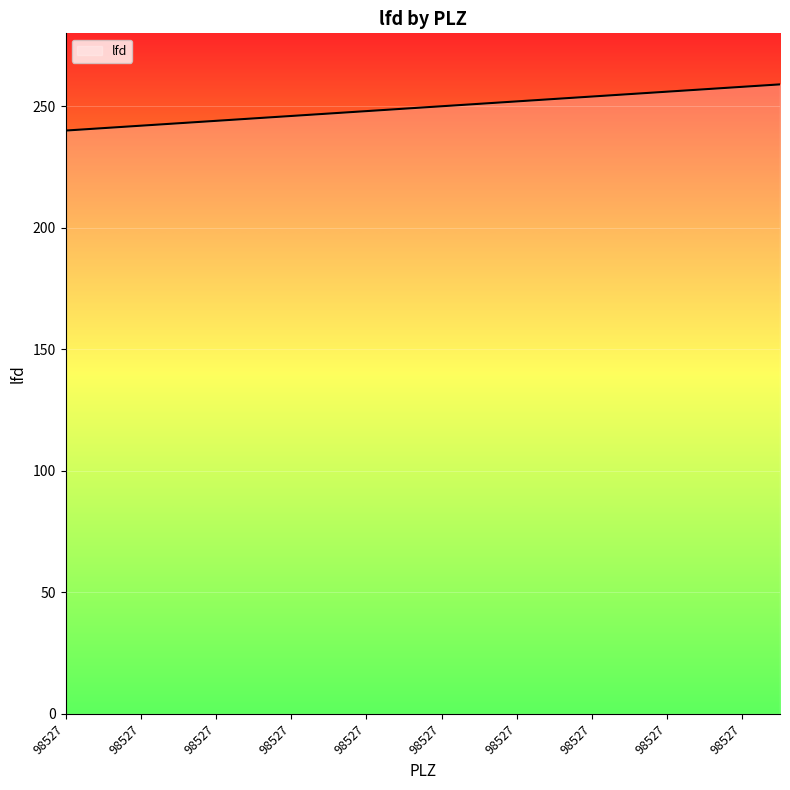

What is the greatest value displayed?

259